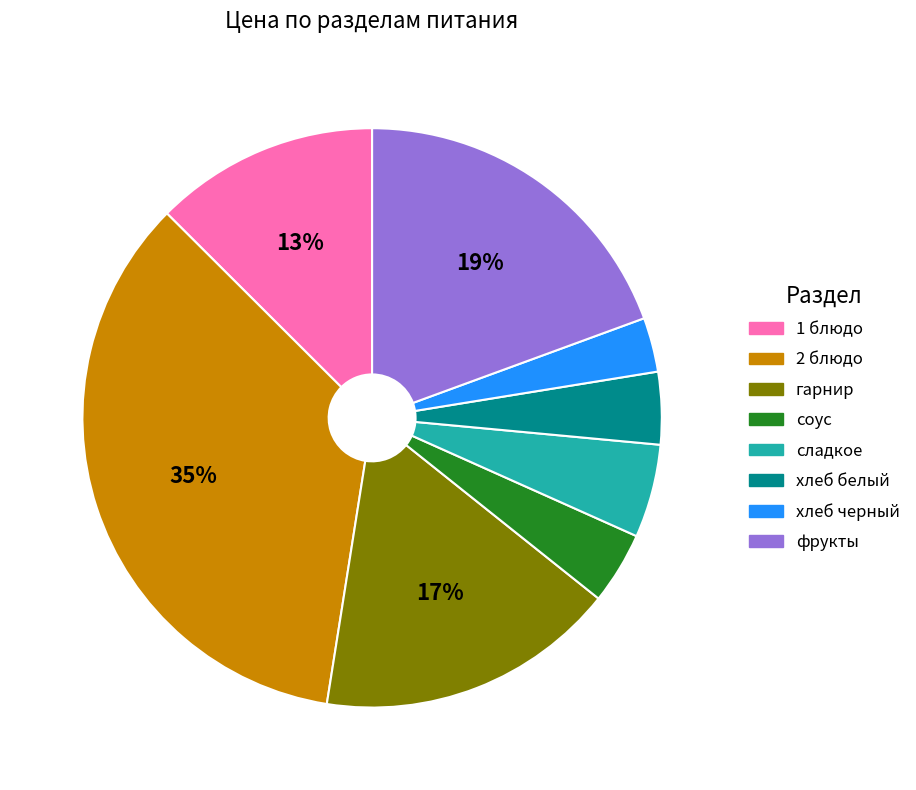

Which slice is the largest?

2 блюдо